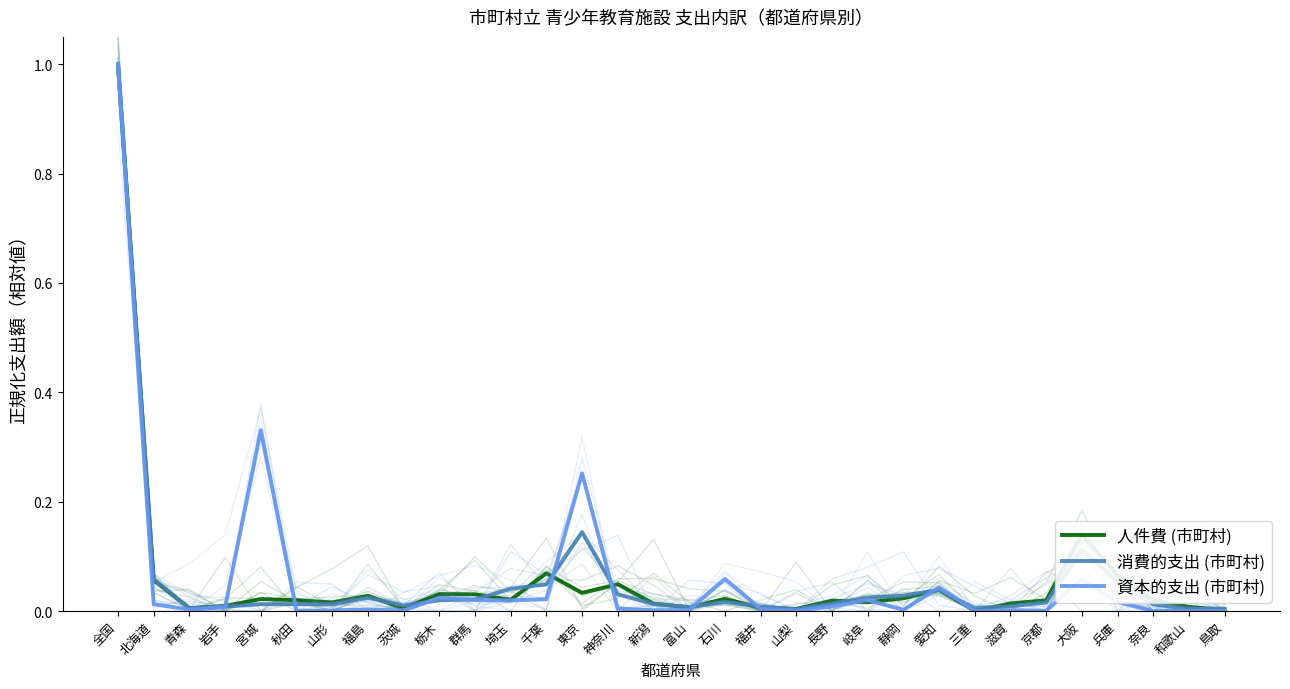

After their last crossing, which series has the higher values: 資本的支出 (市町村) or 人件費 (市町村)?

人件費 (市町村)